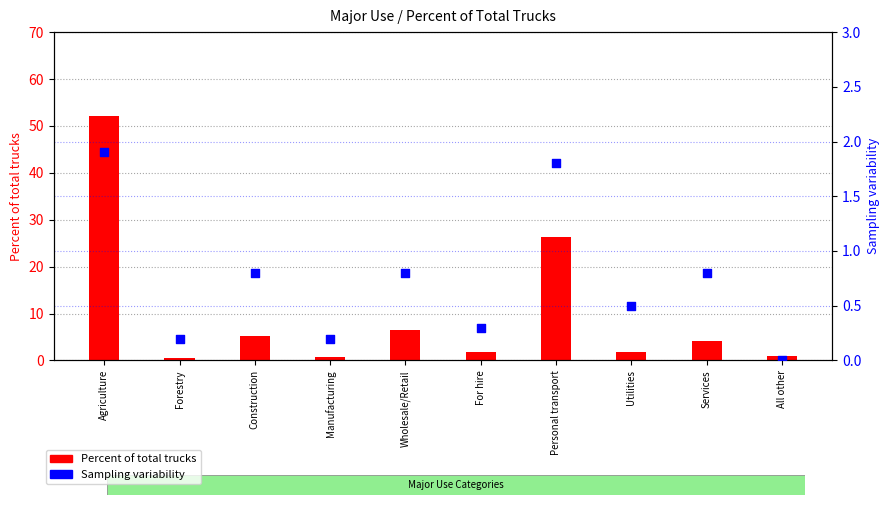

Which series contains the highest Y value?

Percent of total trucks